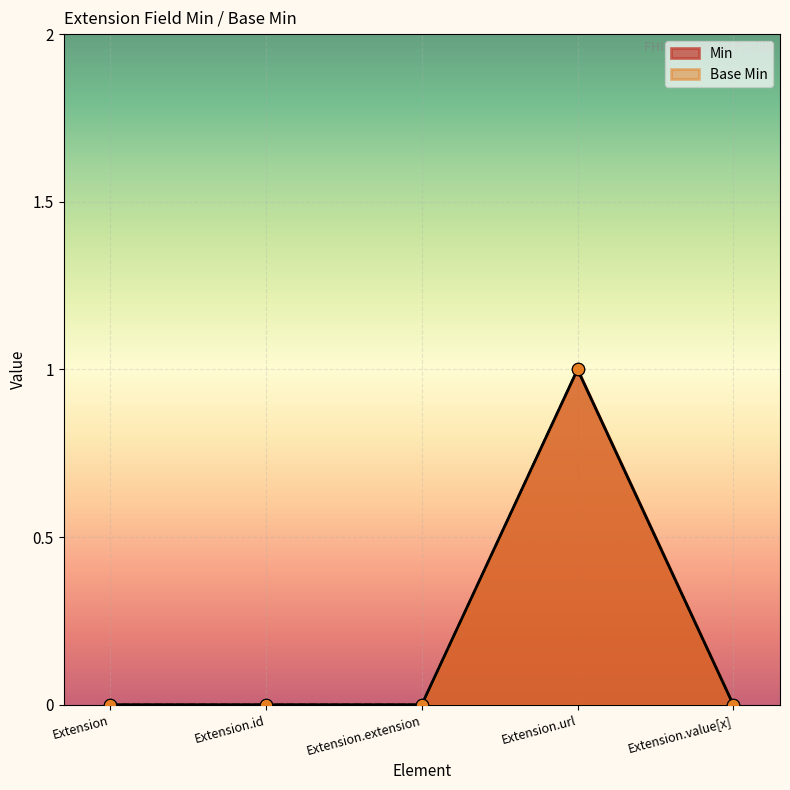

At how many categories does at least one series exceed 0?

1